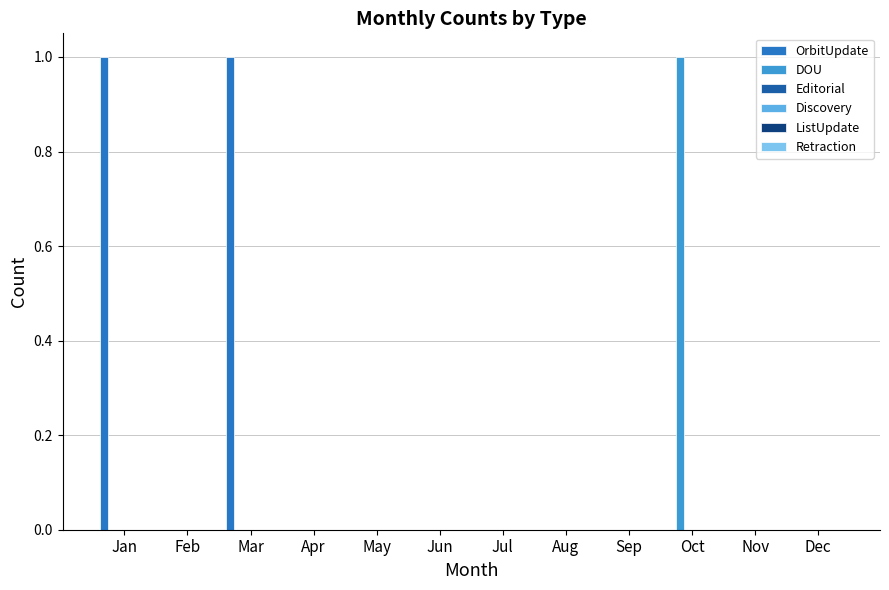

How many groups of bars are there?

12